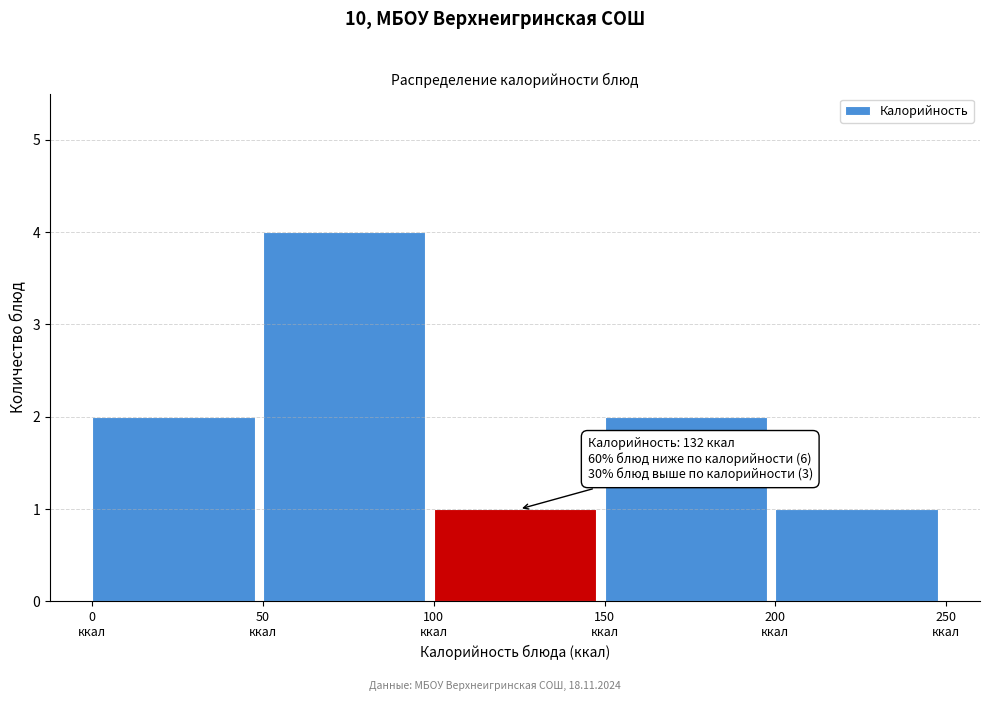

Which range on the x-axis has the tallest bar?

50 to 100